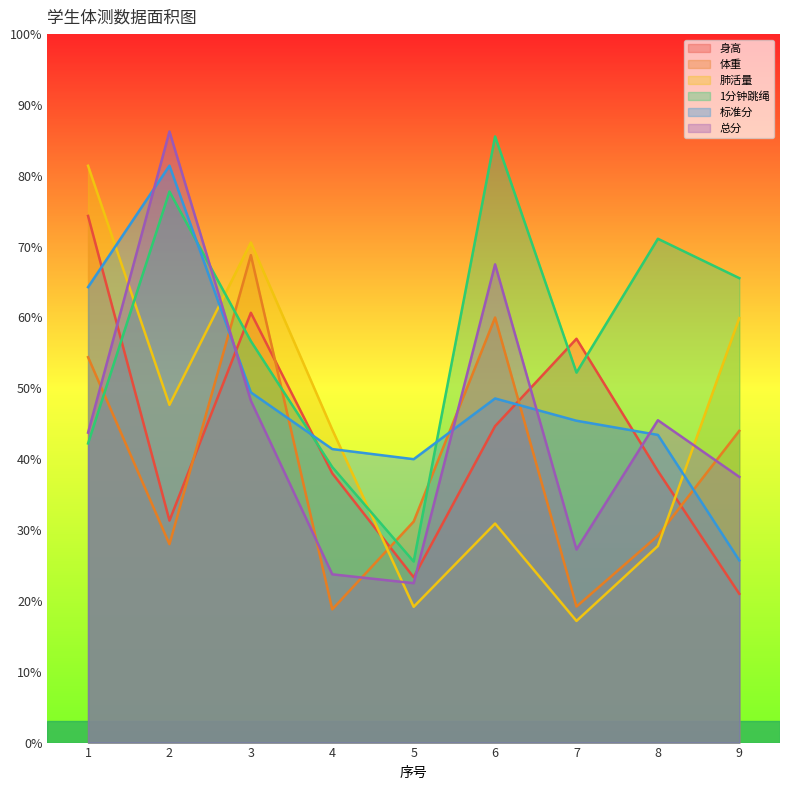

How many lines are shown in the chart?

6